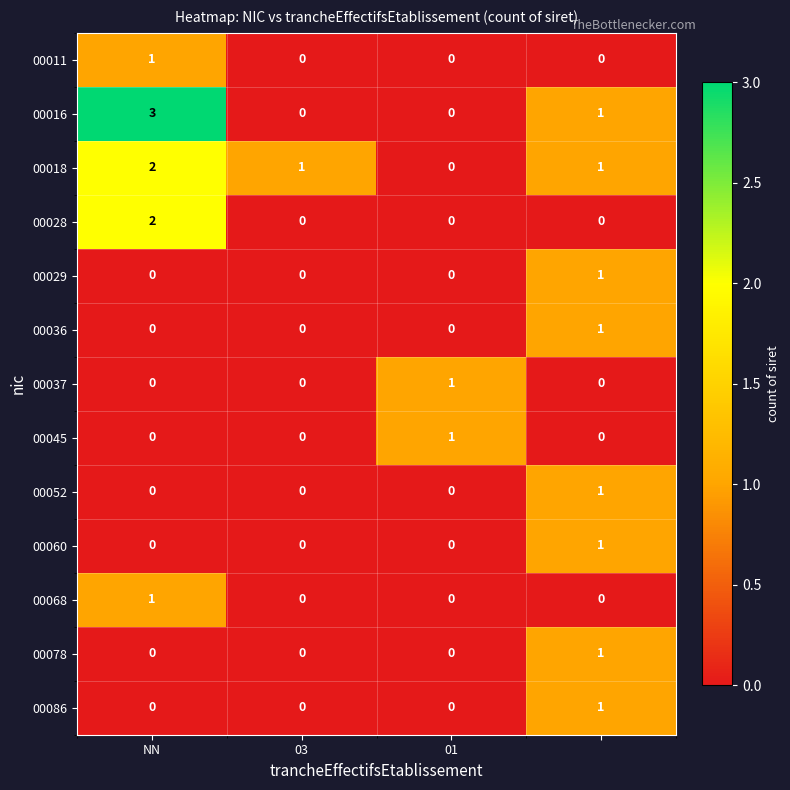

What is the sum of all 00018 values?

4